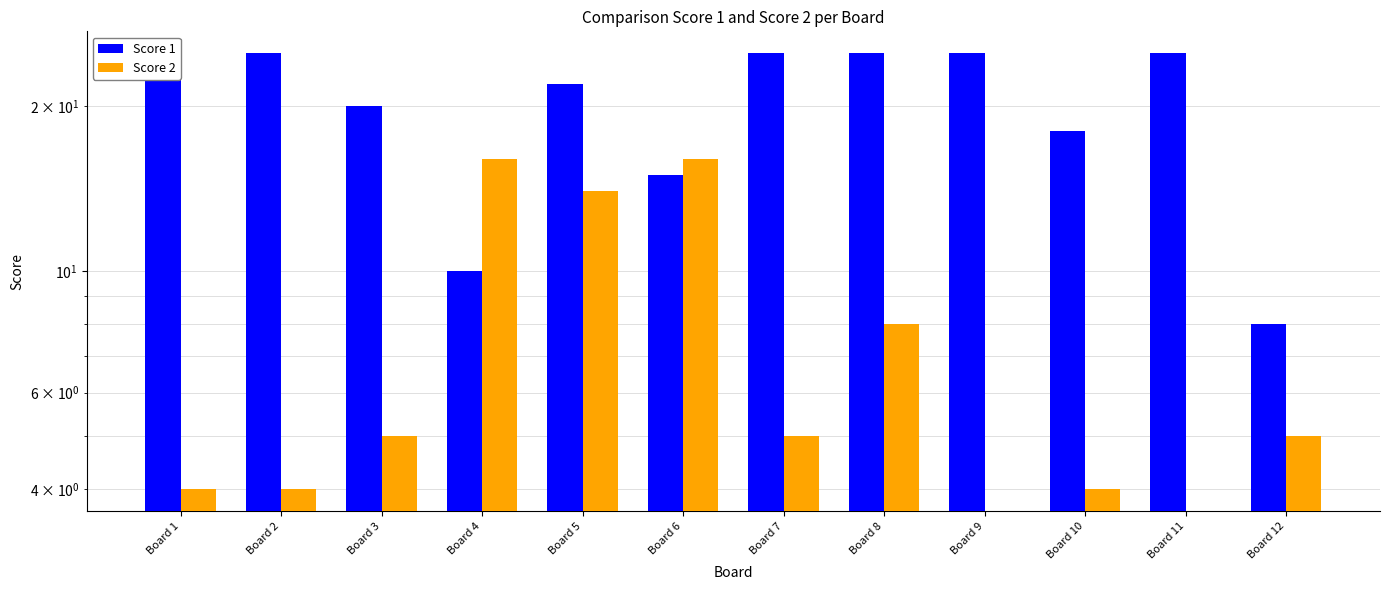

Rank the series by their maximum value, from lowest to highest.

Score 2, Score 1